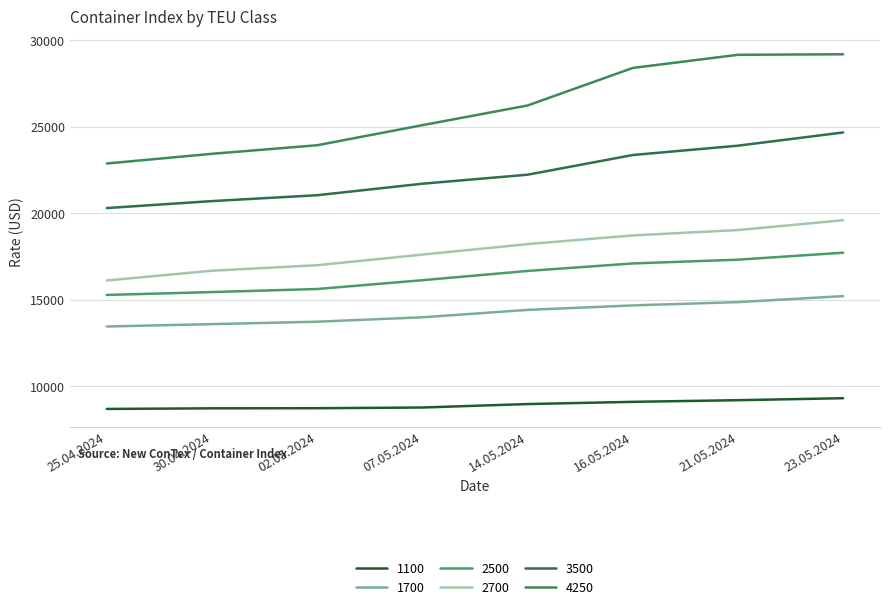

Does the chart have visible grid lines?

Yes